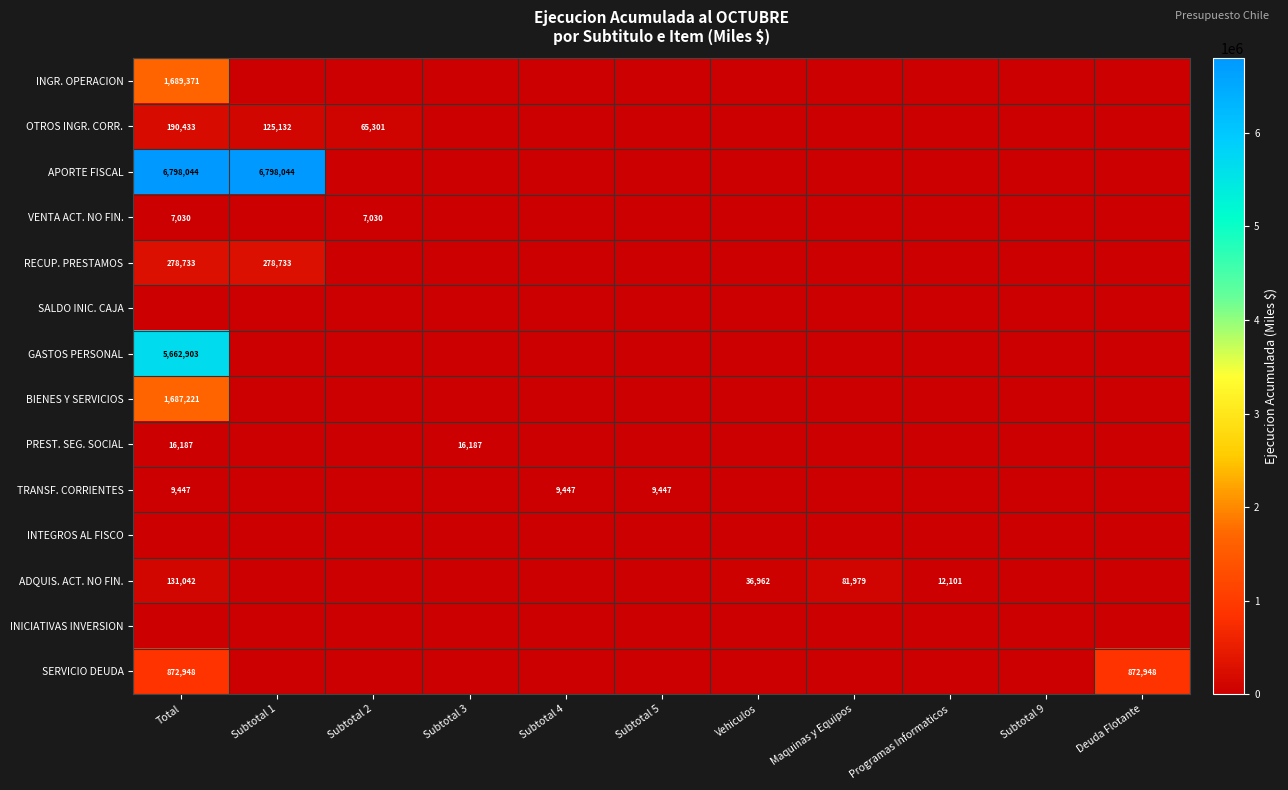

True or false: SERVICIO DEUDA has a value of 872948 at Deuda Flotante.

True